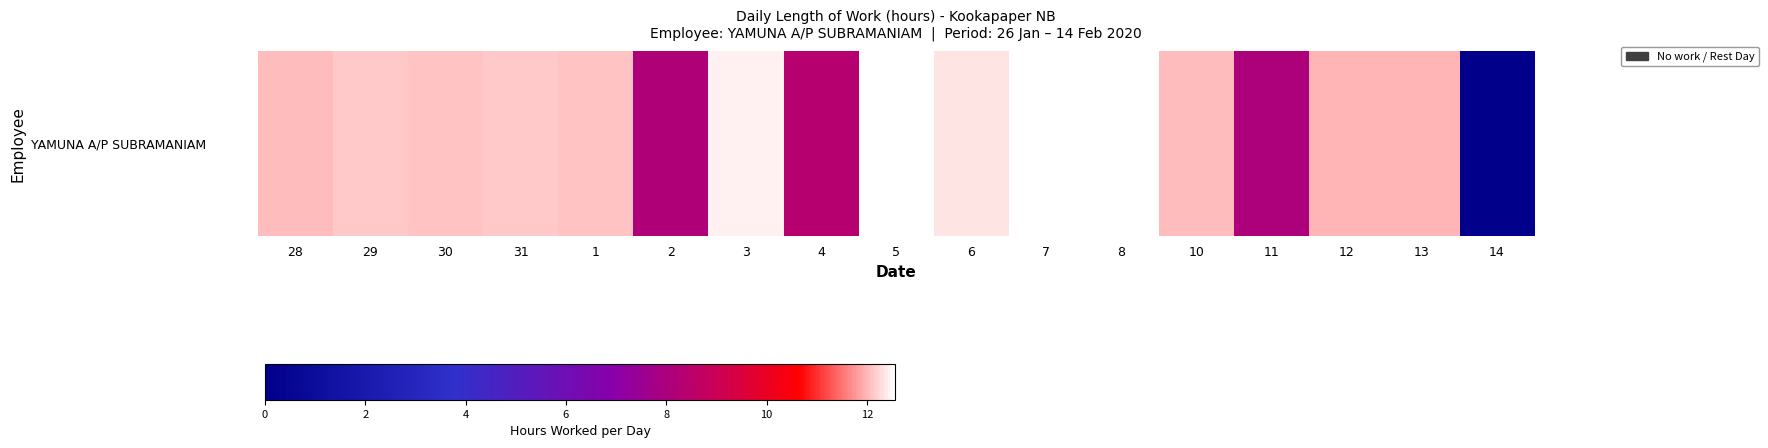

Approximately how many times larger is the value at 2 compared to 7?

0.7